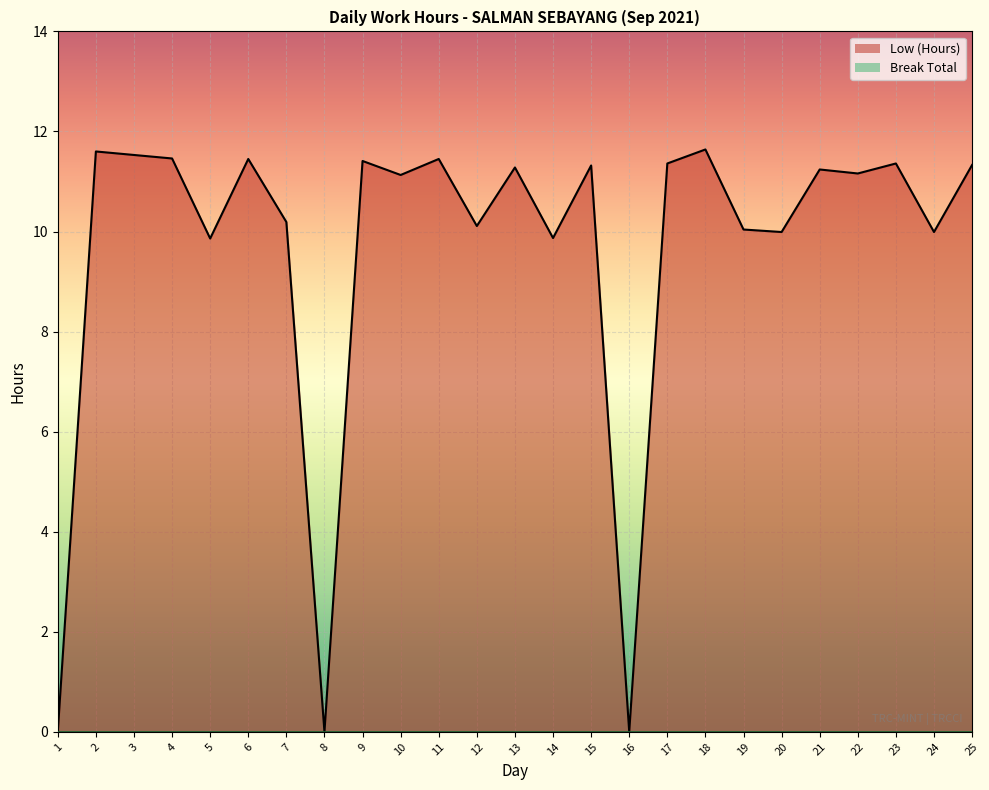

Reading right to left, what are all the values shown in this chart?

25=11.3	24=10.0	23=11.4	22=11.2	21=11.2	20=10.0	19=10.0	18=11.6	17=11.4	16=0.0	15=11.3	14=9.9	13=11.3	12=10.1	11=11.4	10=11.1	9=11.4	8=0.0	7=10.2	6=11.4	5=9.9	4=11.5	3=11.5	2=11.6	1=0.0